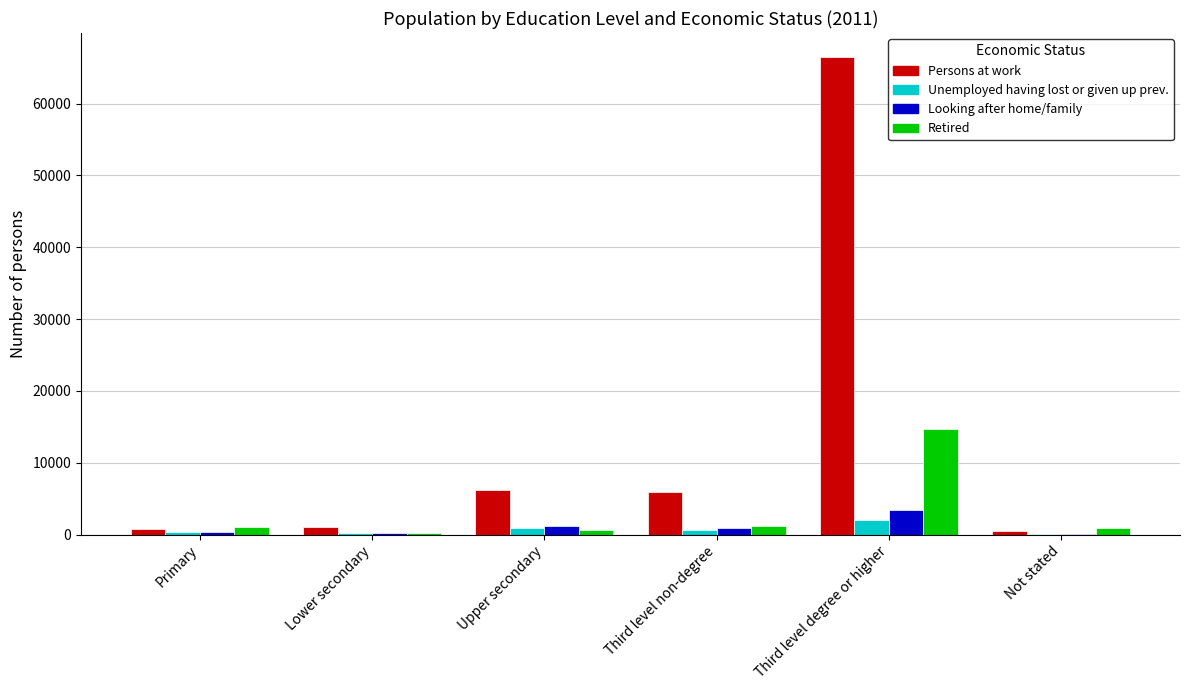

True or false: Persons at work has a value of 5870 at Third level non-degree.

True